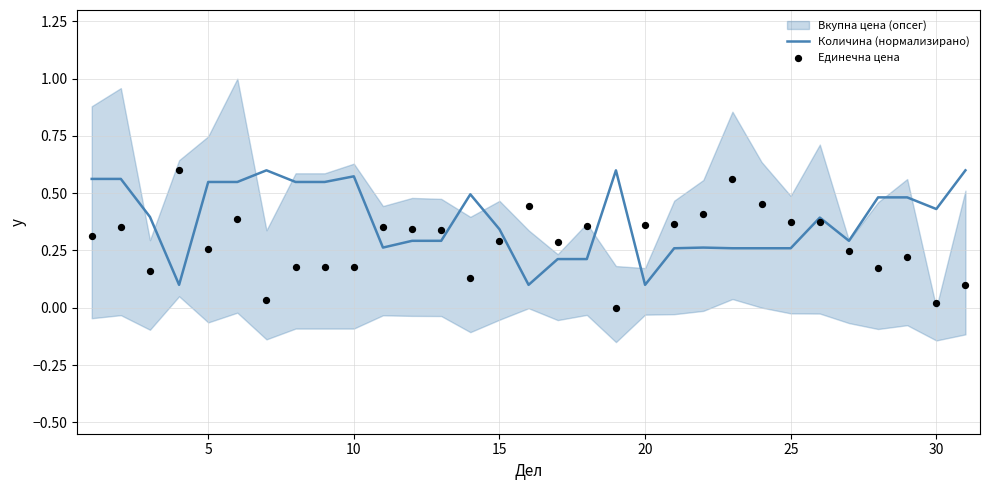

The Количина (нормализирано) series shows 0.1 at 25. True or false?

False